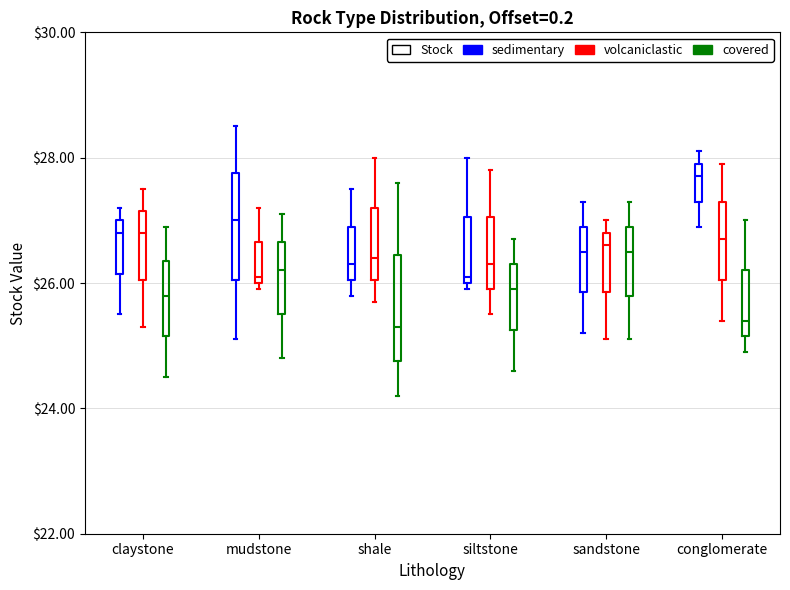

Where is the lower edge of the box for conglomerate (covered) on the y-axis? The values are not printed on the chart, so give them approximately, as read against the axis.

25.2